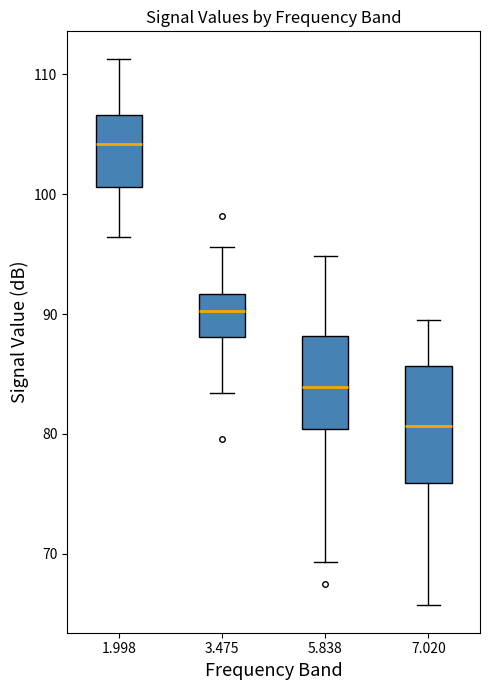

Comparing the boxes themselves (not the whiskers), which one is the tallest?

7.020